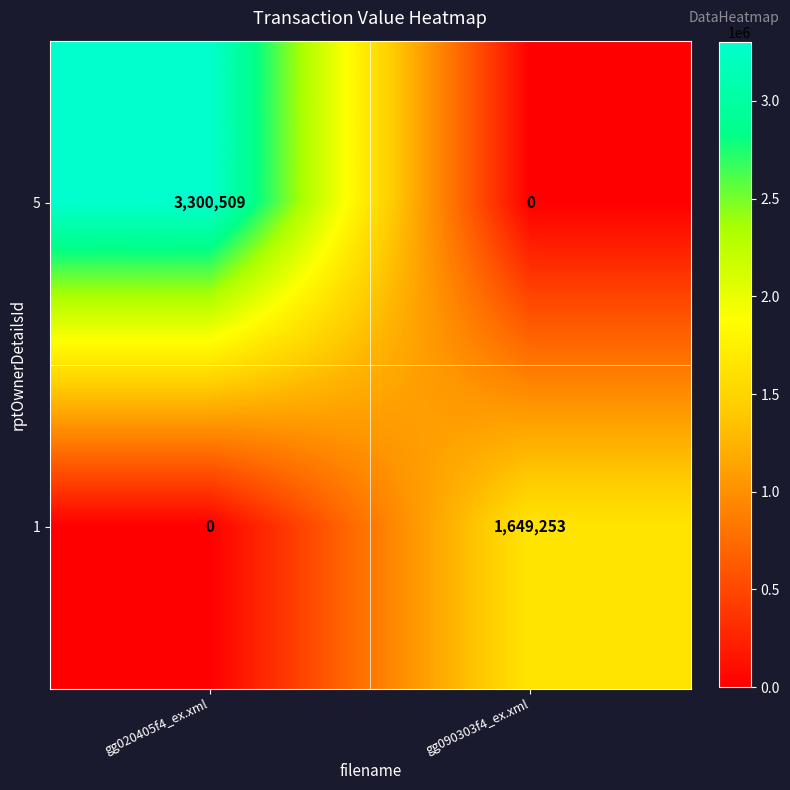

How many values in the 1 series are below 1649253?

1